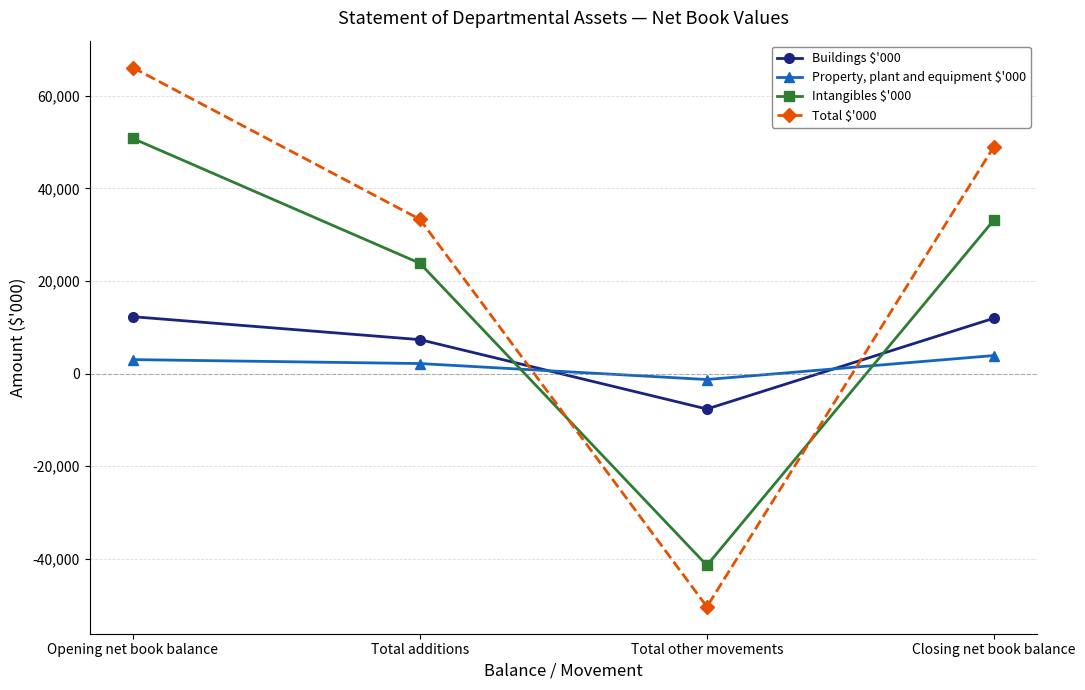

What is the label of the 2nd point from the right?

Total other movements